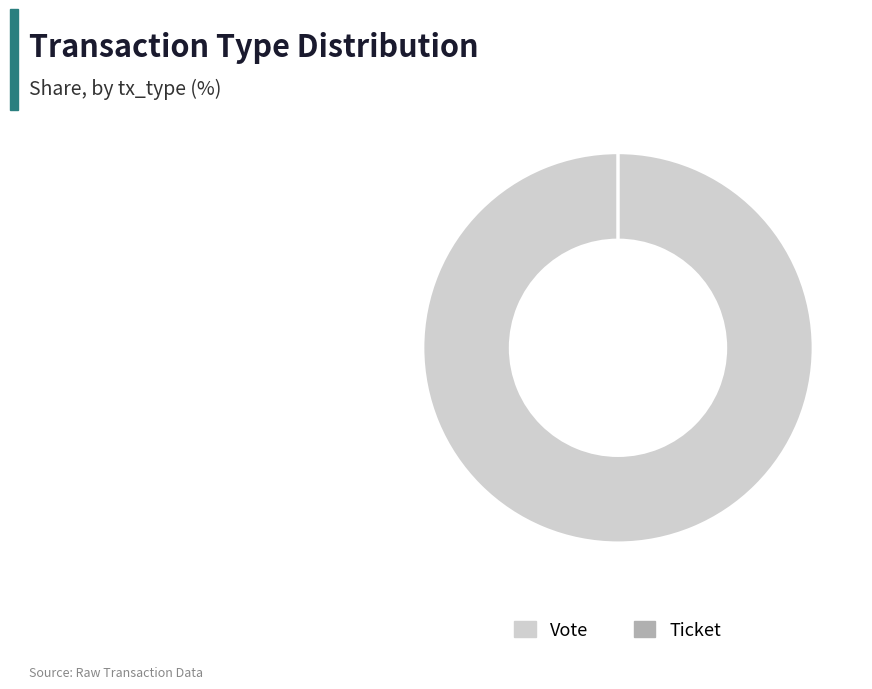

What is the smallest slice in the pie chart?

Ticket